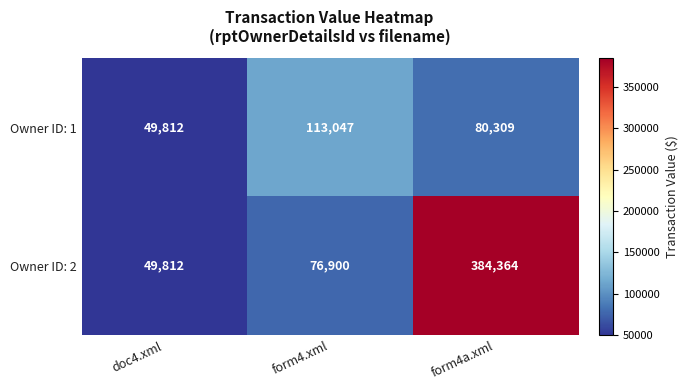

Which series has the largest range (max minus min)?

Owner ID: 2